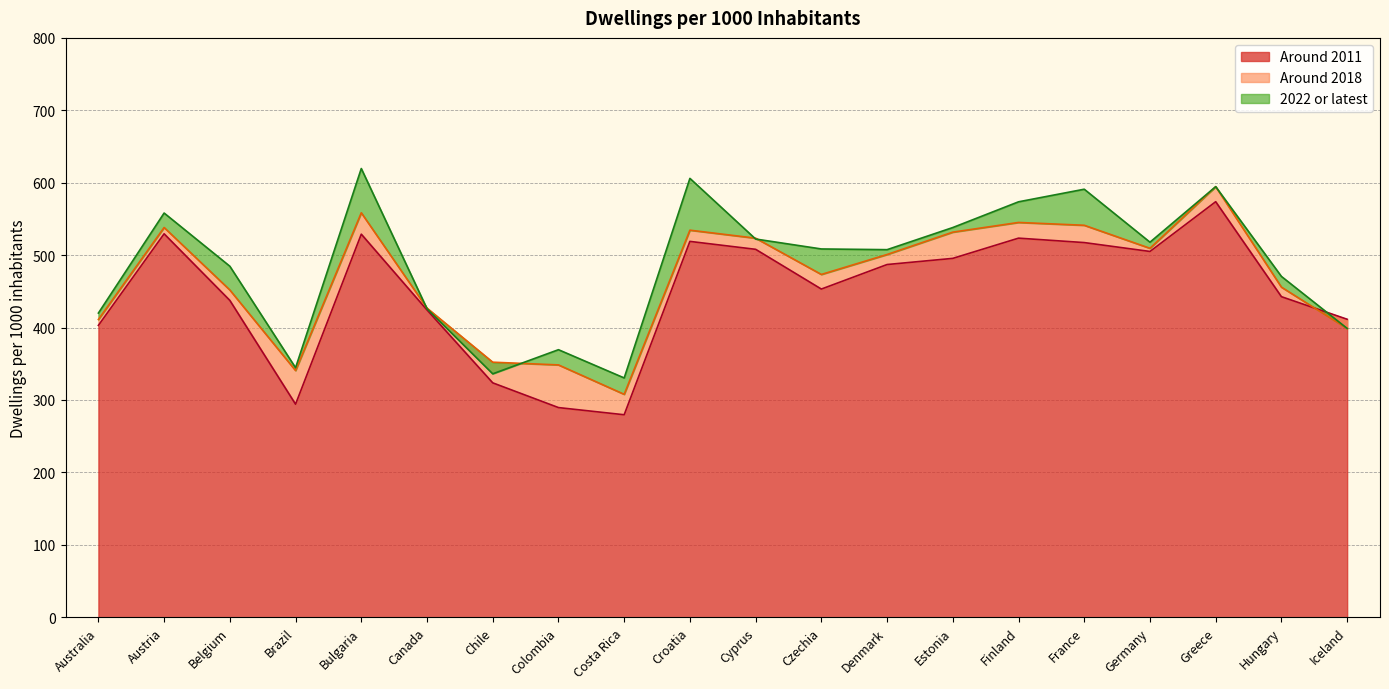

True or false: Around 2018 has more than 1 interior local peaks.

True